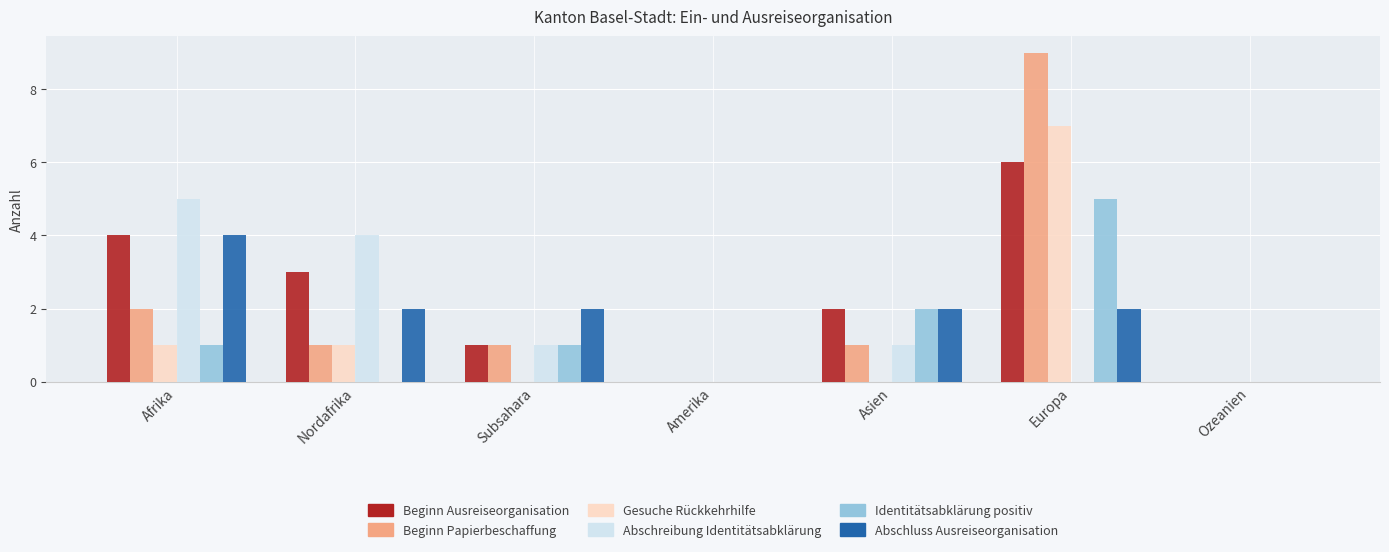

What is the greatest value displayed?

9